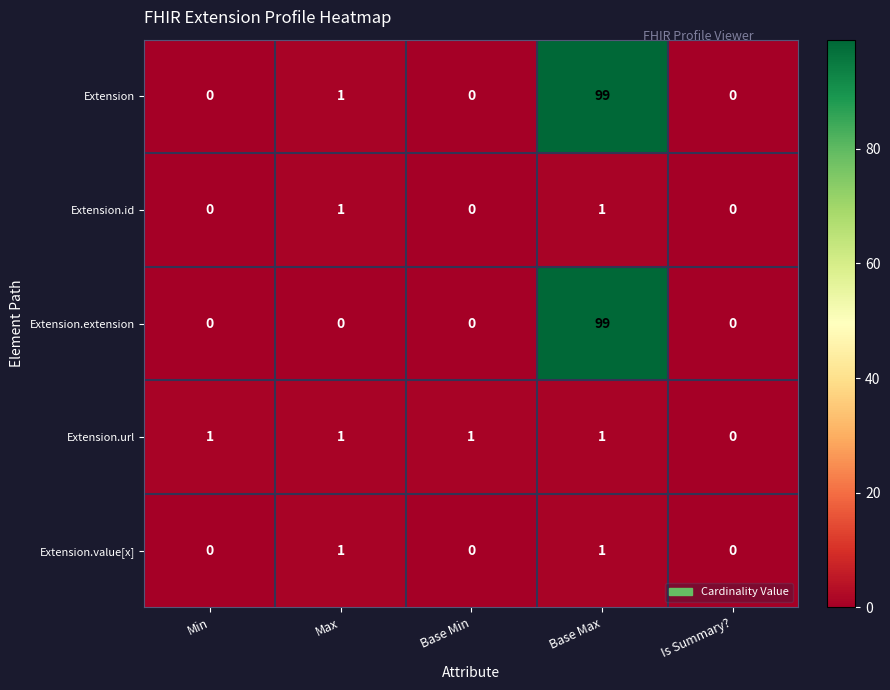

At which category is the sum across all series the highest?

Base Max